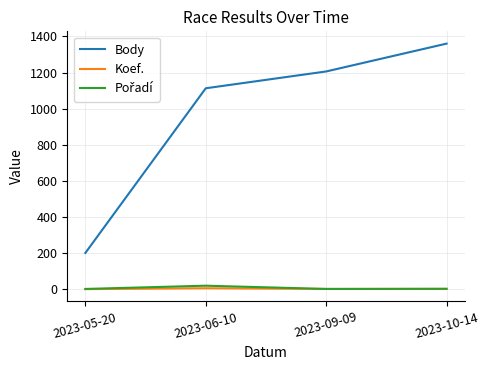

Between 2023-05-20 and 2023-10-14, which series saw the biggest shift?

Body